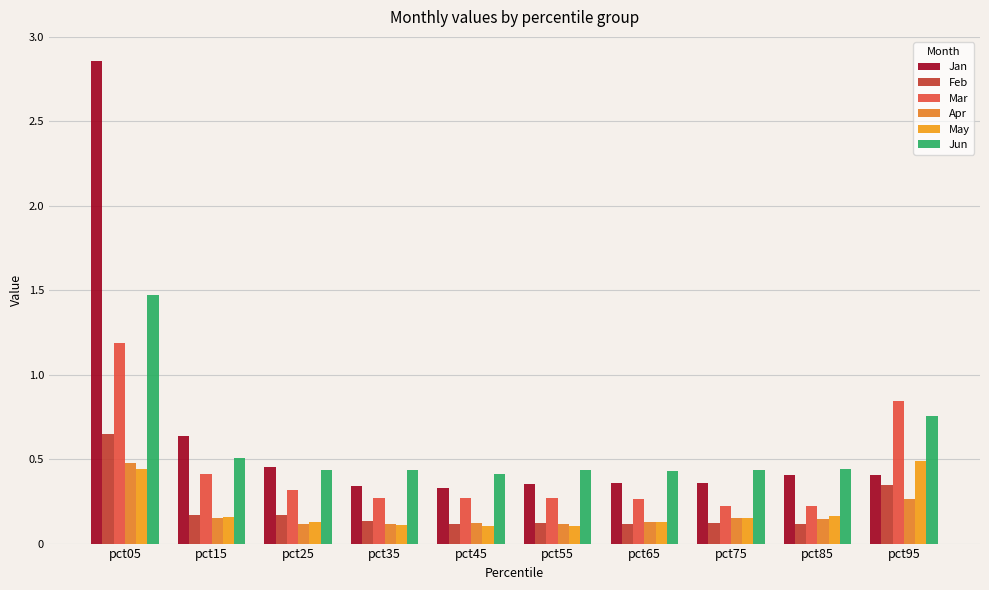

At pct15, list the series in order from smallest to largest.

Apr, May, Feb, Mar, Jun, Jan